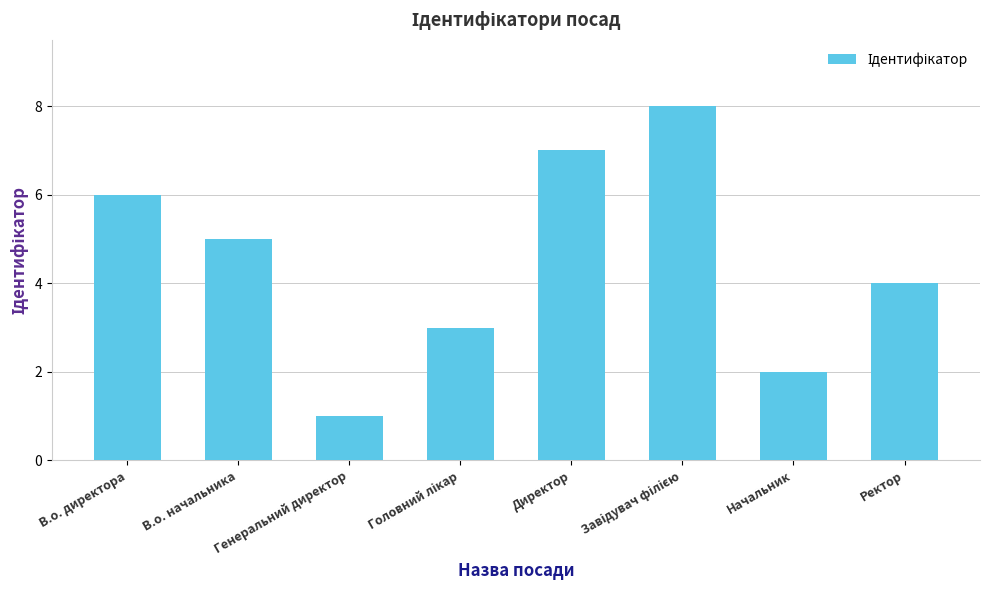

Between Ректор and В.о. начальника, which is larger?

В.о. начальника